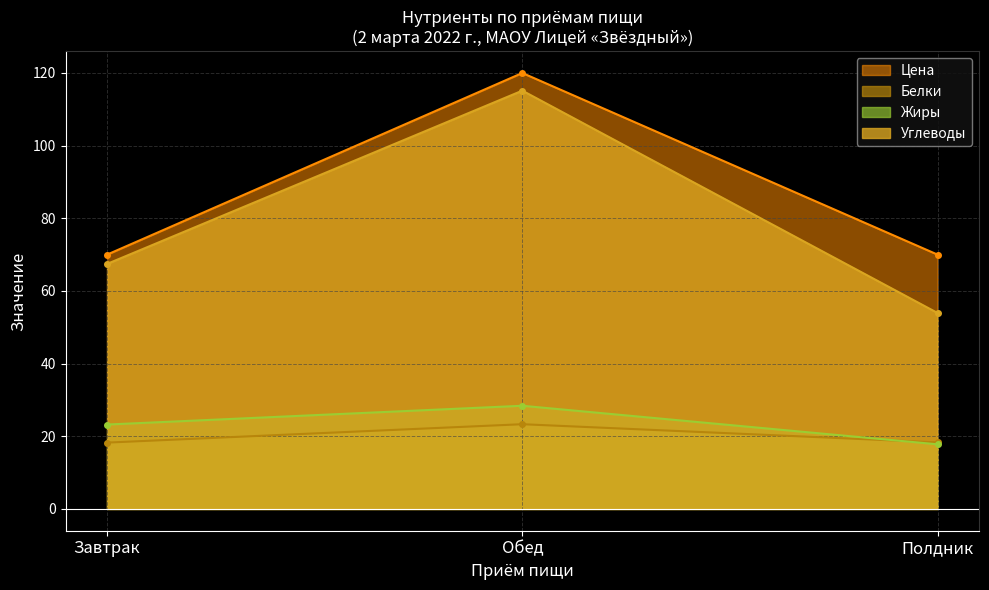

What is the value of the Цена point at the 1st from the left?

70.0